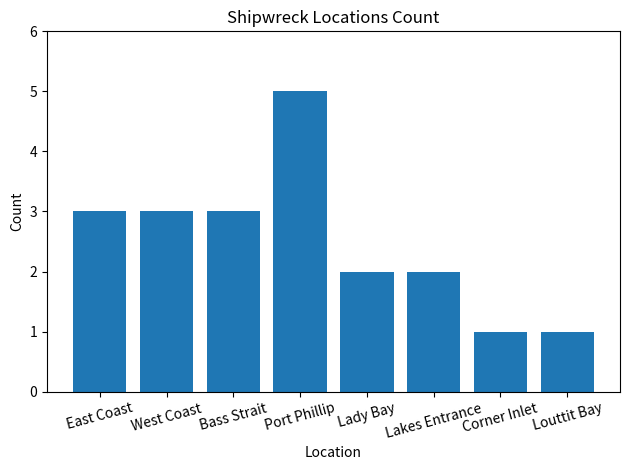

What is the label of the 2nd bar from the right?

Corner Inlet